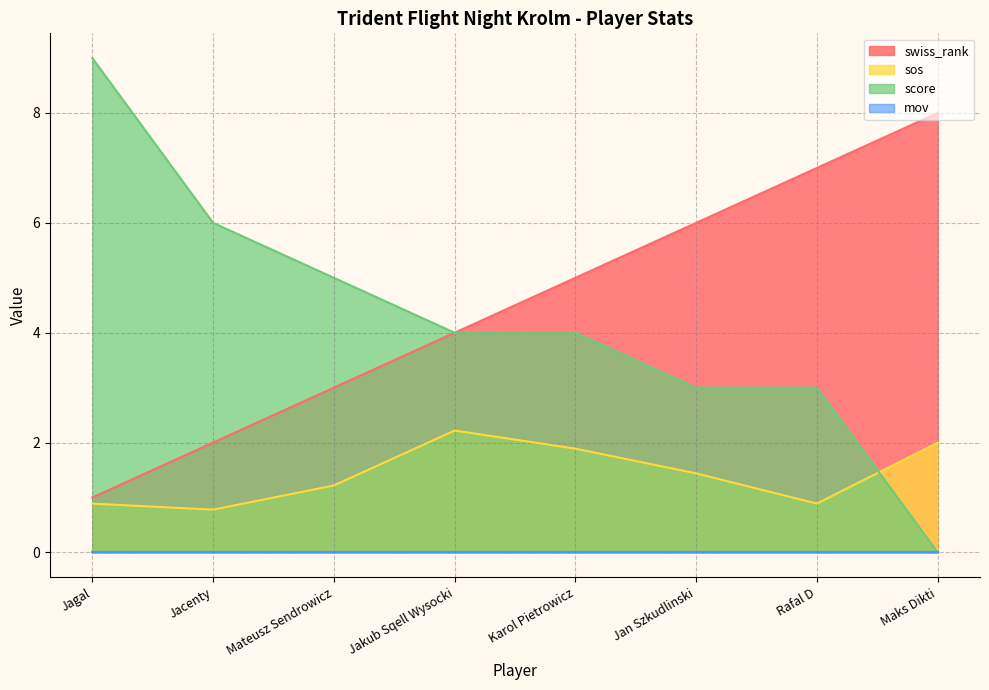

Rank the categories by swiss_rank value from lowest to highest.

Jagal, Jacenty, Mateusz Sendrowicz, Jakub Sqell Wysocki, Karol Pietrowicz, Jan Szkudlinski, Rafal D, Maks Dikti